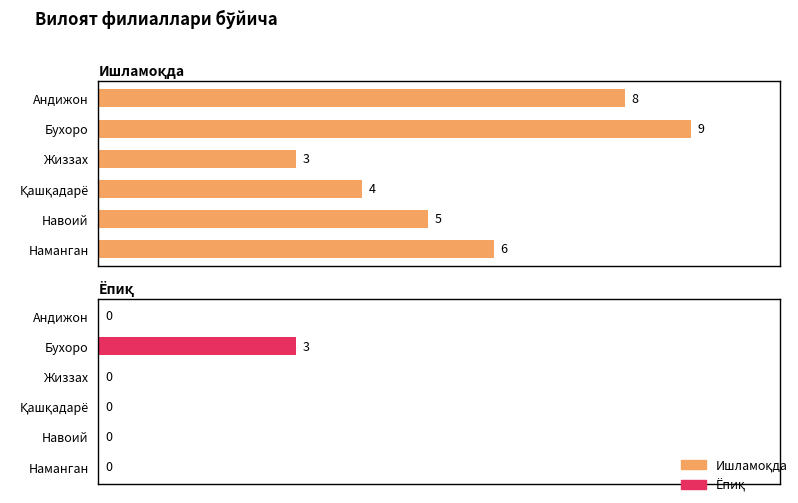

How many Ишламоқда values are between 4 and 8?

4